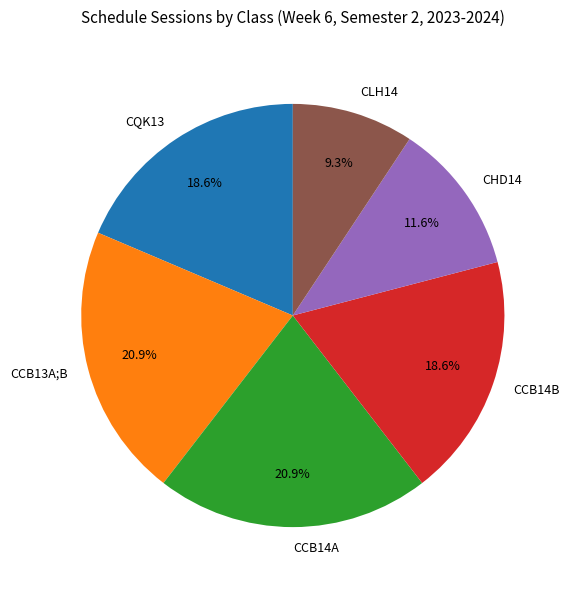

To the nearest percent, what percentage of the pie is CCB14A?

21%